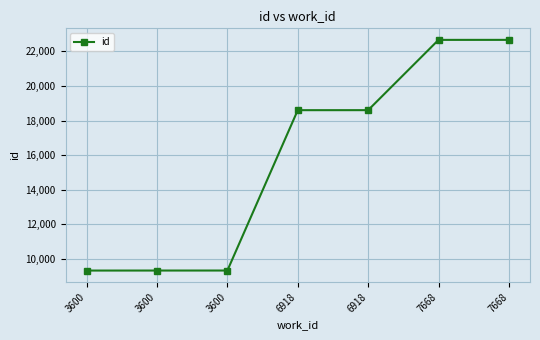

At which category does the chart reach its peak across all series?

7668